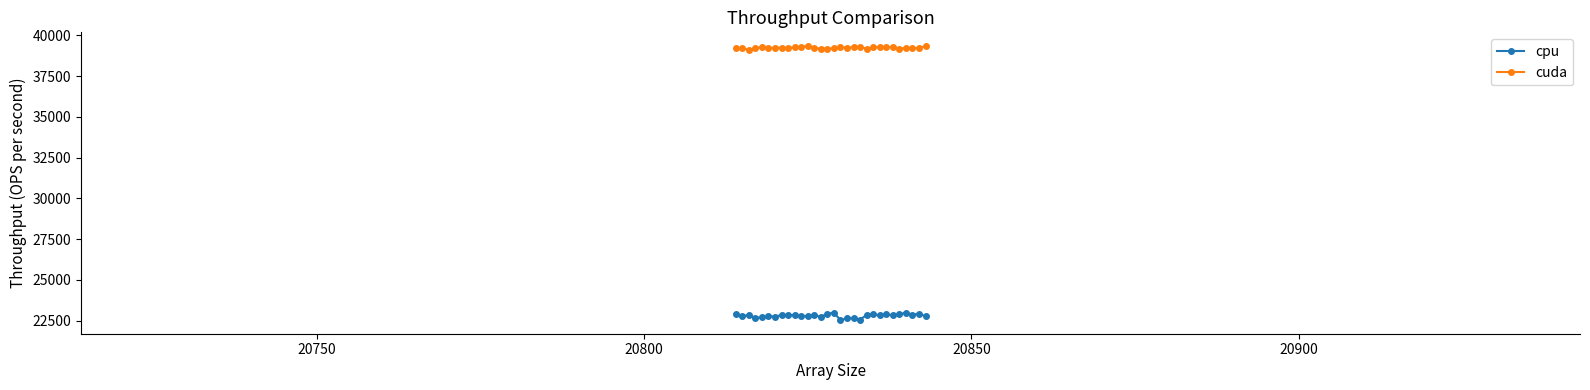

True or false: cpu has more than 1 points higher than both neighbors.

True